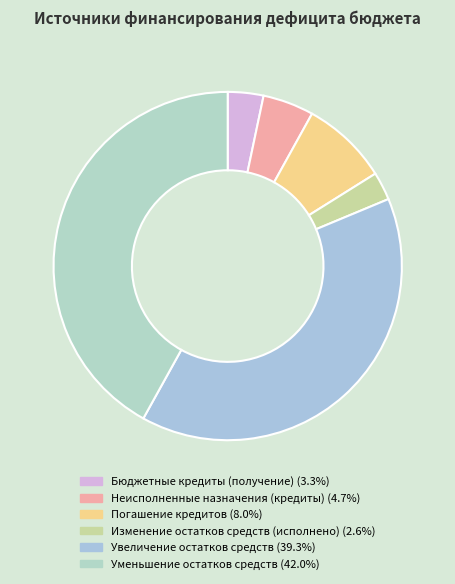

What percentage is the Уменьшение остатков средств slice, to the nearest percent?

42%